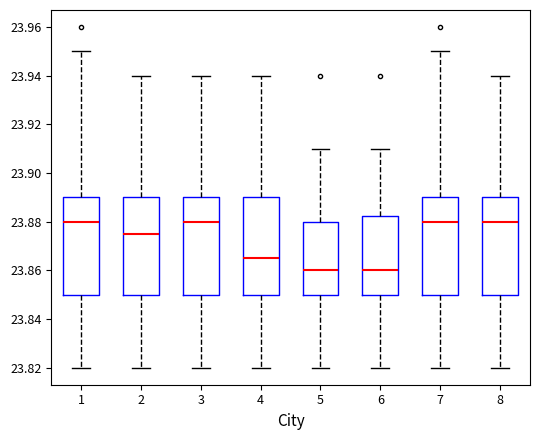

Where does the median line of the box at x = 6 sit on the y-axis? The values are not printed on the chart, so give them approximately, as read against the axis.

23.860